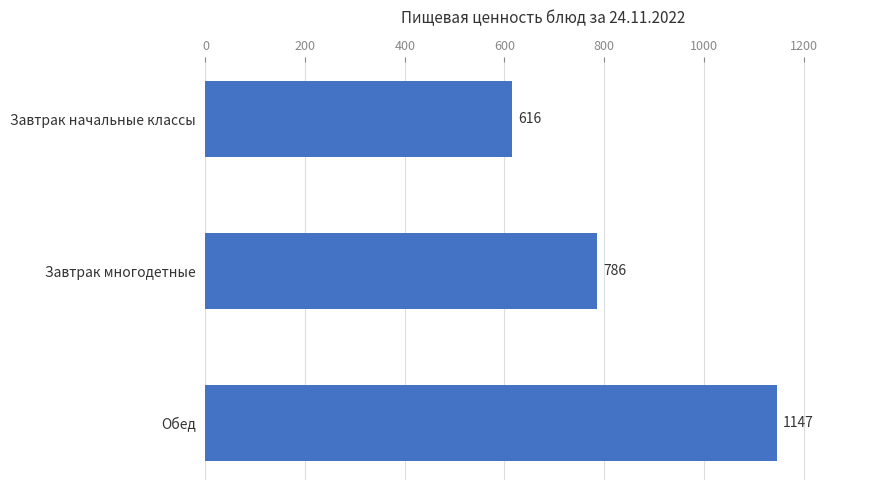

Approximately how many times larger is the value at Завтрак начальные классы compared to Завтрак многодетные?

0.8